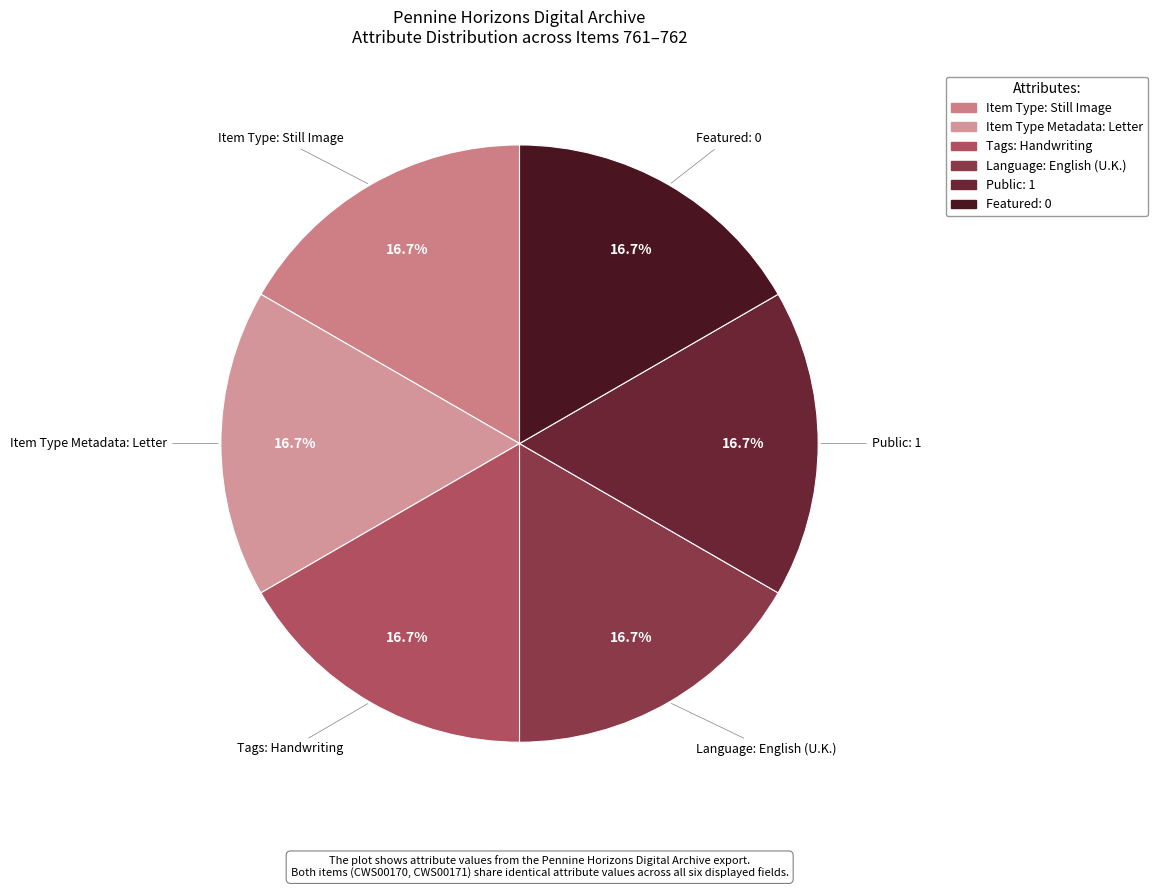

Count the number of slices in the pie.

6